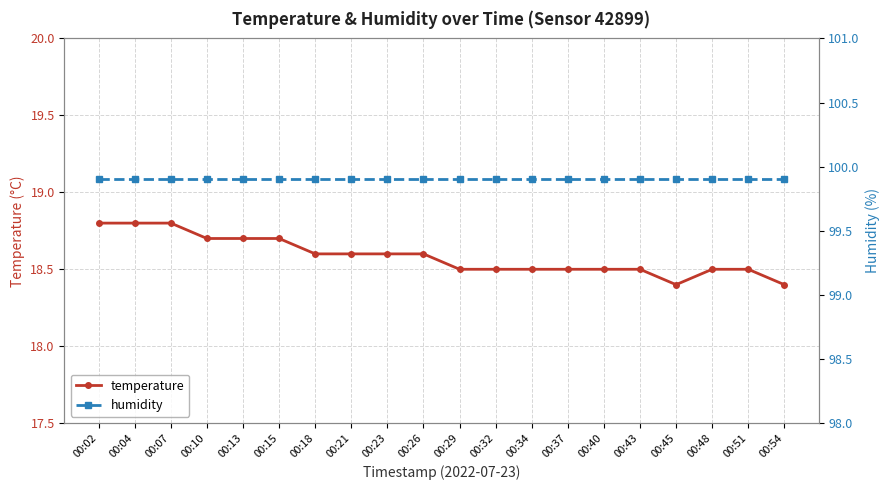

Count the temperature values in the range 18 to 19.

20